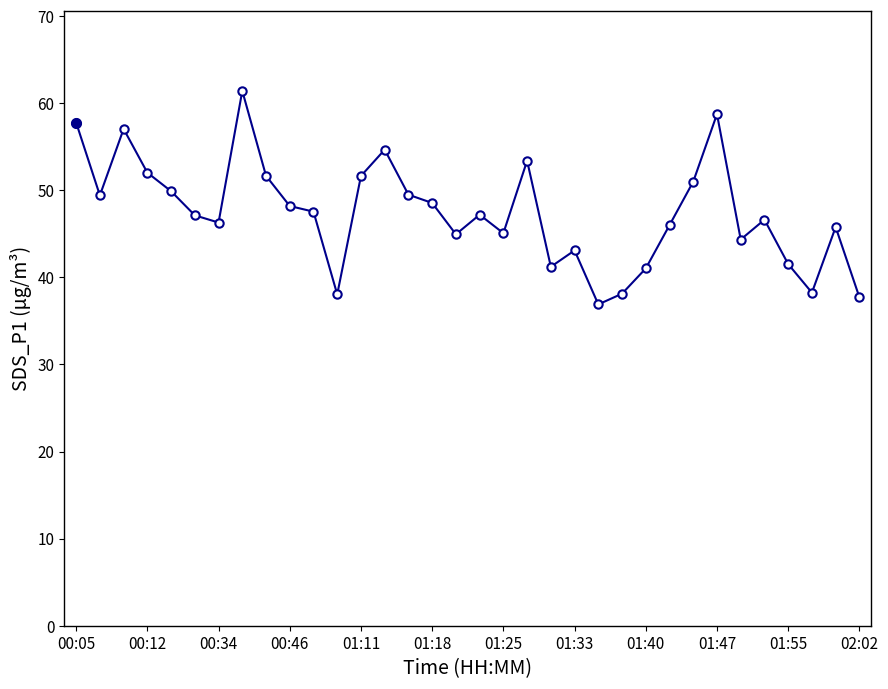

What is the difference between the maximum and minimum values?

24.5